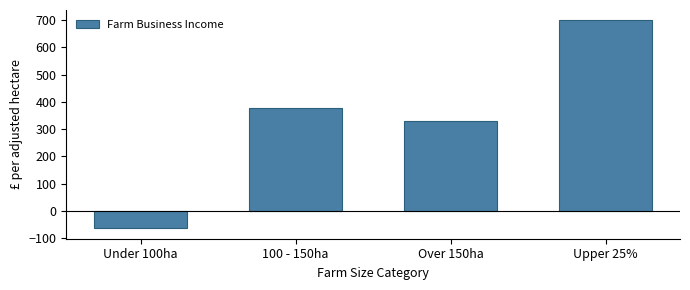

Reading left to right, what are all the values shown in this chart?

-64	379	331	699